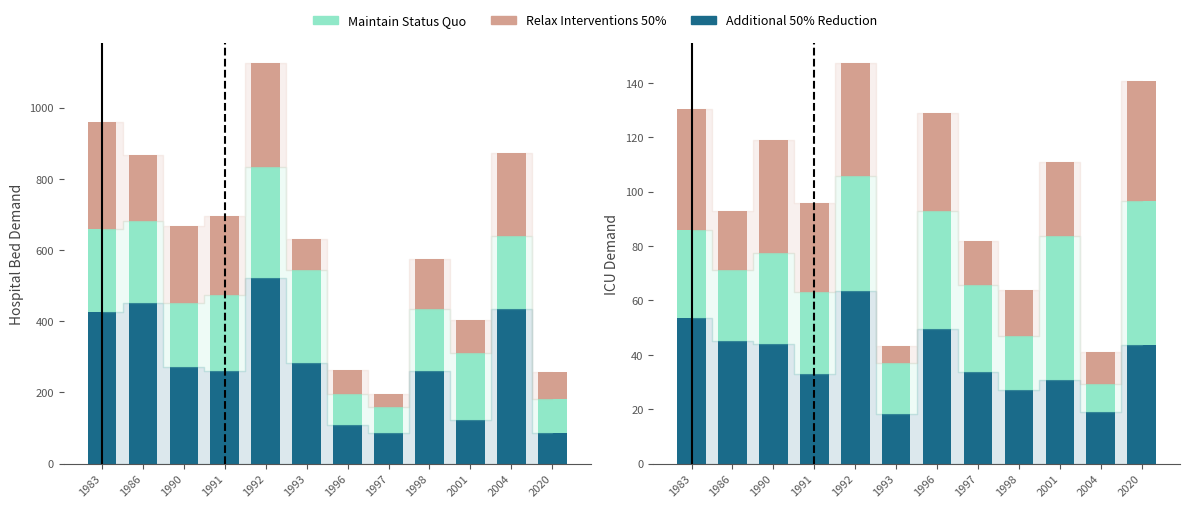

Is it true that Relax Interventions 50% equals 41.9 at 1990?

True